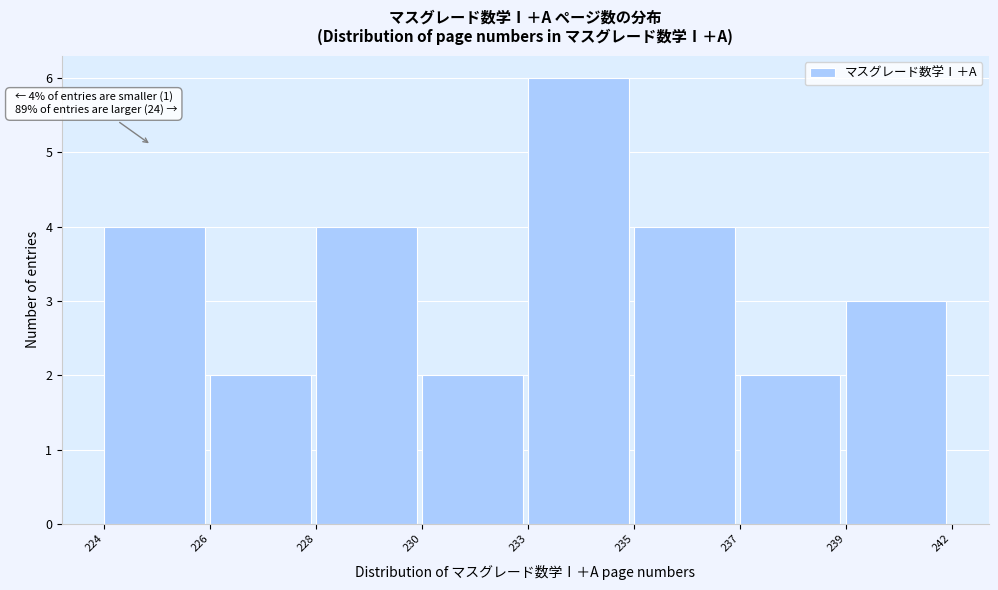

Reading left to right, what are all the values shown in this chart?

224=4	226=2	228=4	230=2	233=6	235=4	237=2	239=3